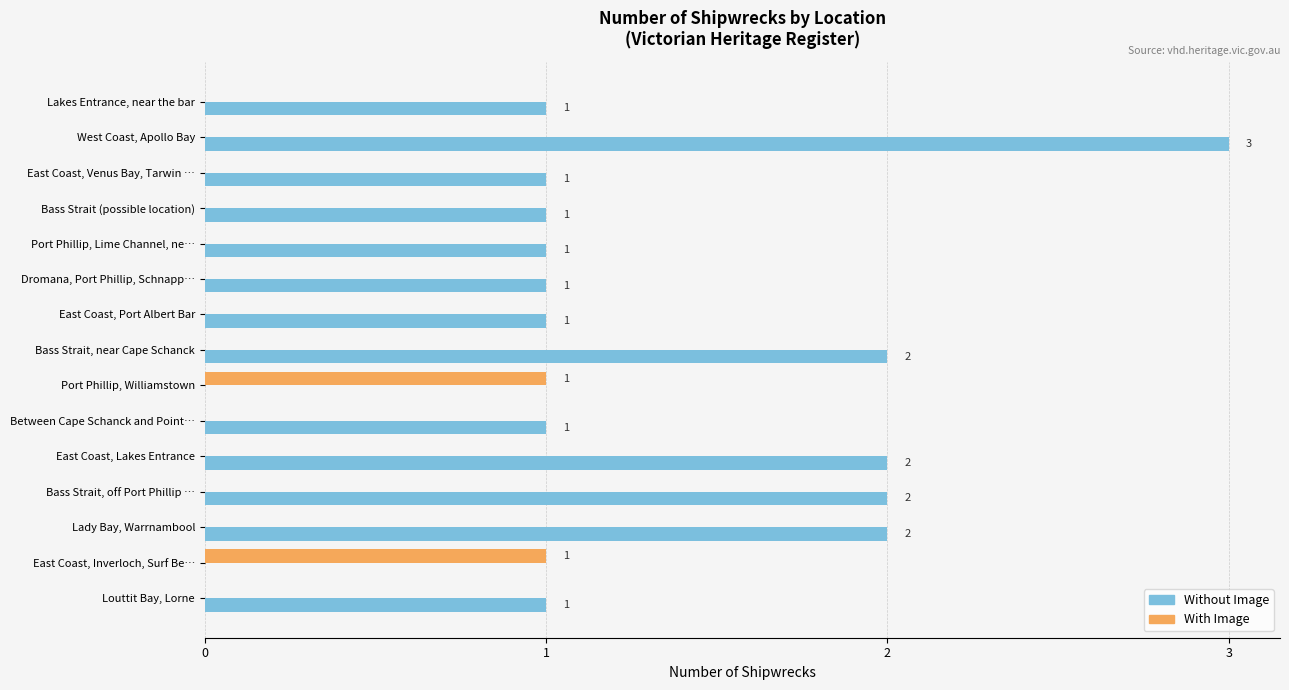

How many series are shown in this chart?

2